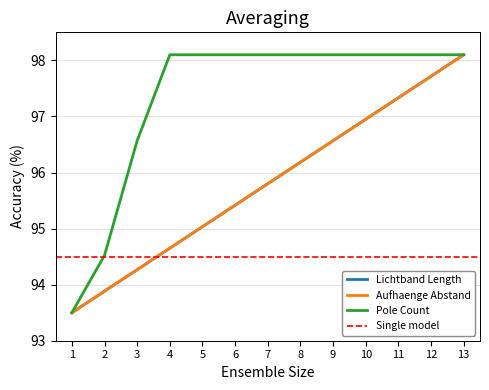

List the series in order of their peak value, highest first.

Lichtband Length, Aufhaenge Abstand, Pole Count